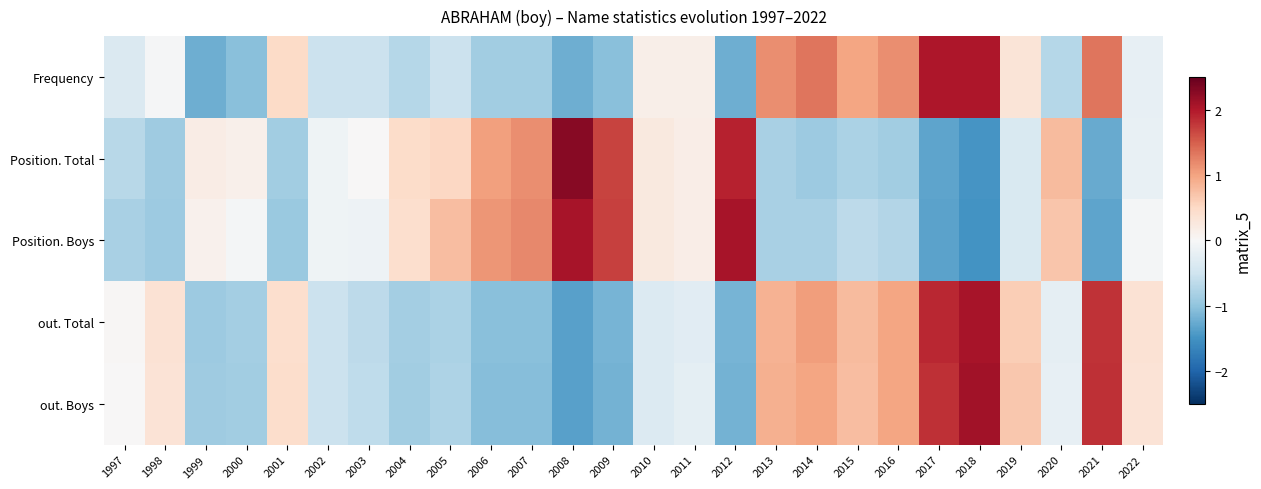

The Position. Boys series shows -0.9 at 2017. True or false?

False